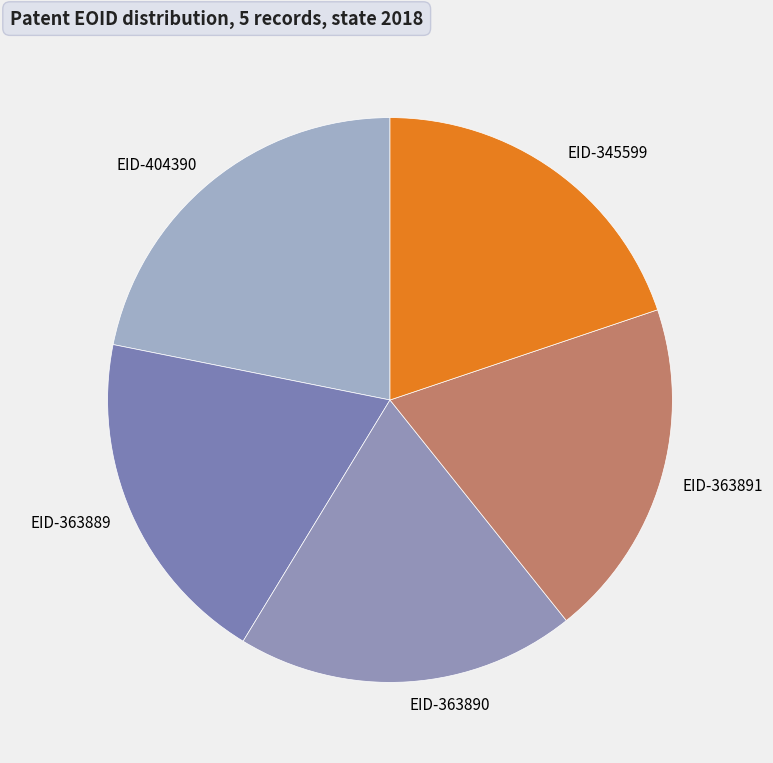

Is the sum of EID-404390 and EID-363891 greater than half?

No